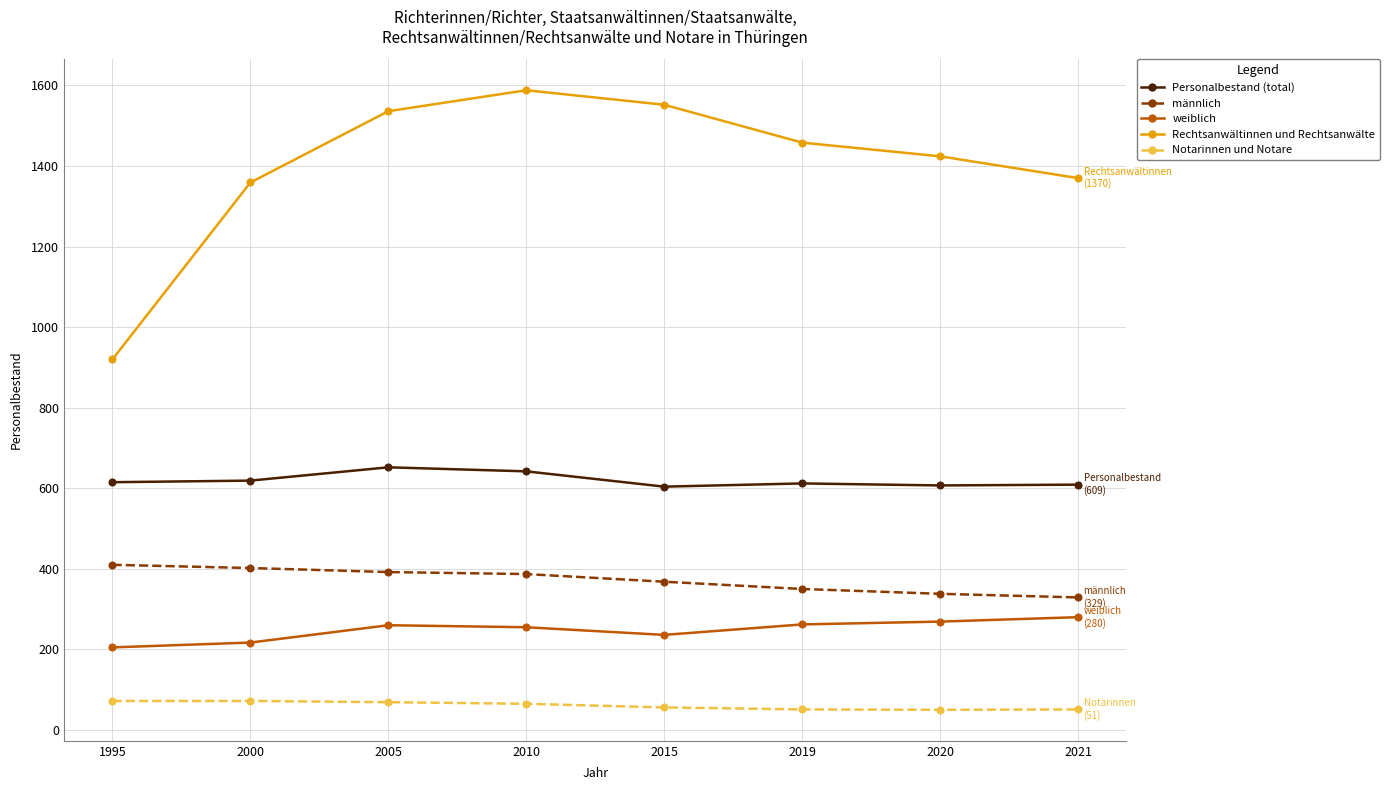

Is it true that männlich equals 615 at 2000?

False